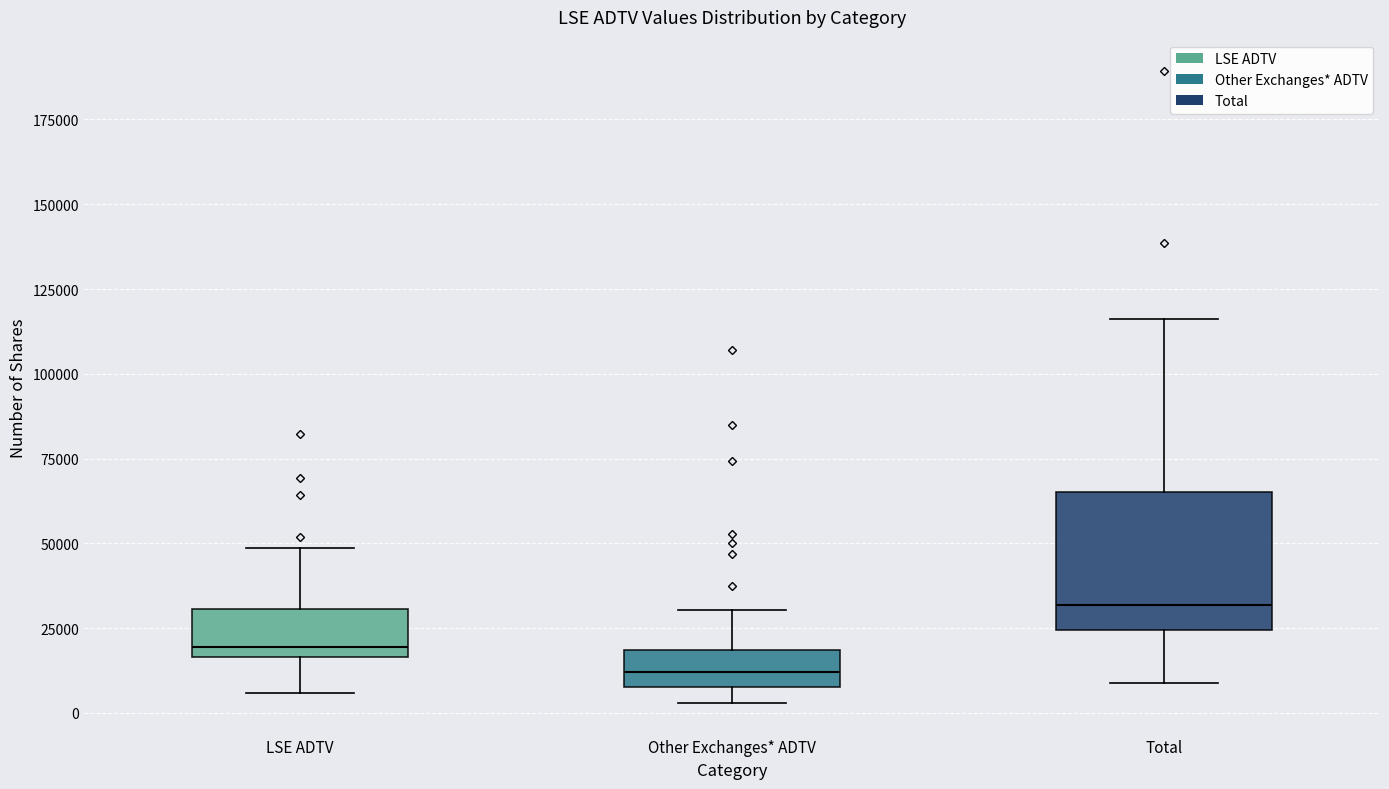

Reading left to right, read every box against the y-axis: the position of its median line, the range the box covers, and the ends of its whiskers. The values are not printed on the chart, so give them approximately, as read against the axis.

LSE ADTV: median 20000, box 15000 to 30000, whiskers 5000 to 50000
Other Exchanges* ADTV: median 10000 (inside the box), box 10000 to 20000, whiskers 5000 to 30000
Total: median 30000, box 25000 to 65000, whiskers 10000 to 115000